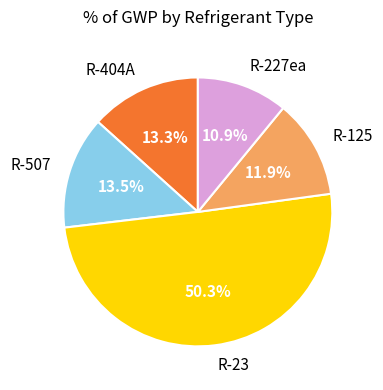

True or false: R-125 accounts for 12% of the total.

True